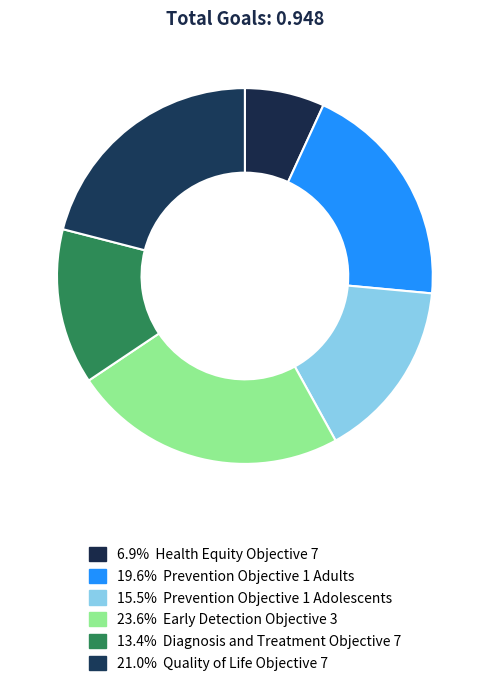

Is there a majority slice in this chart?

No